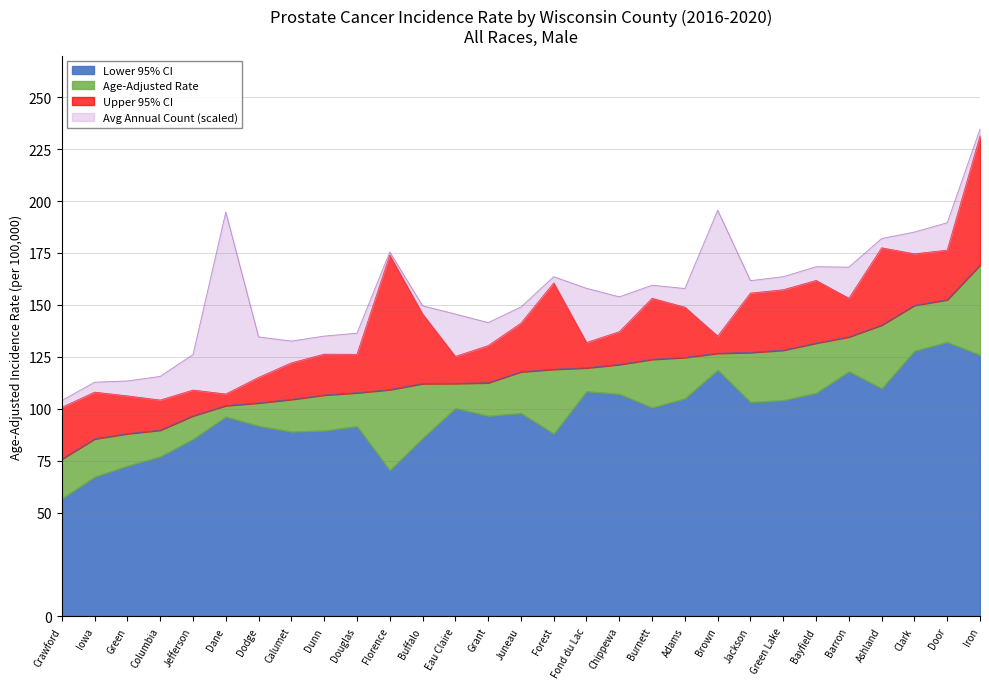

The value of Lower 95% CI at Ashland is 109.8. True or false?

True